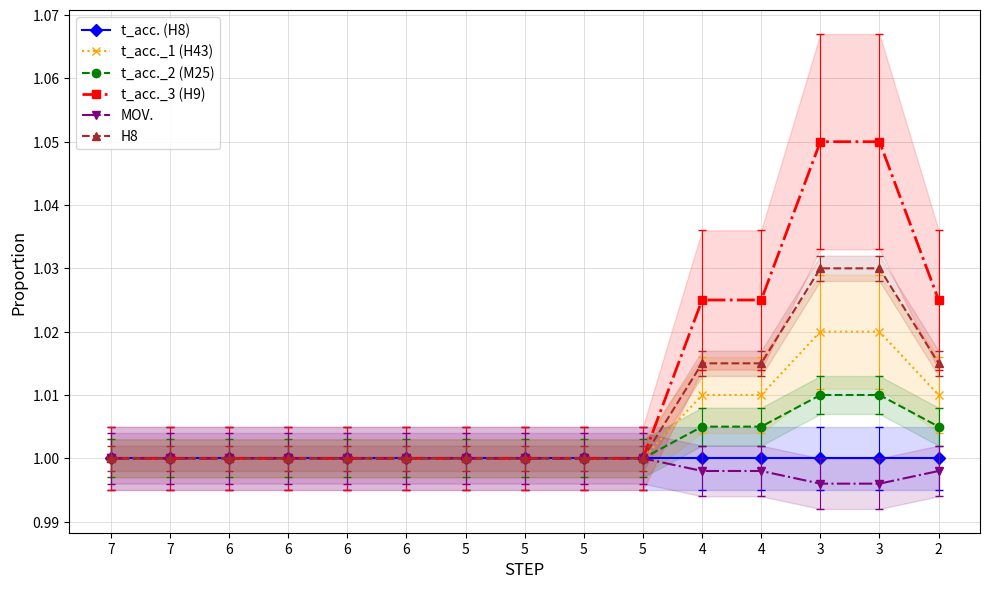

What is the sum of all H8 values?

15.1